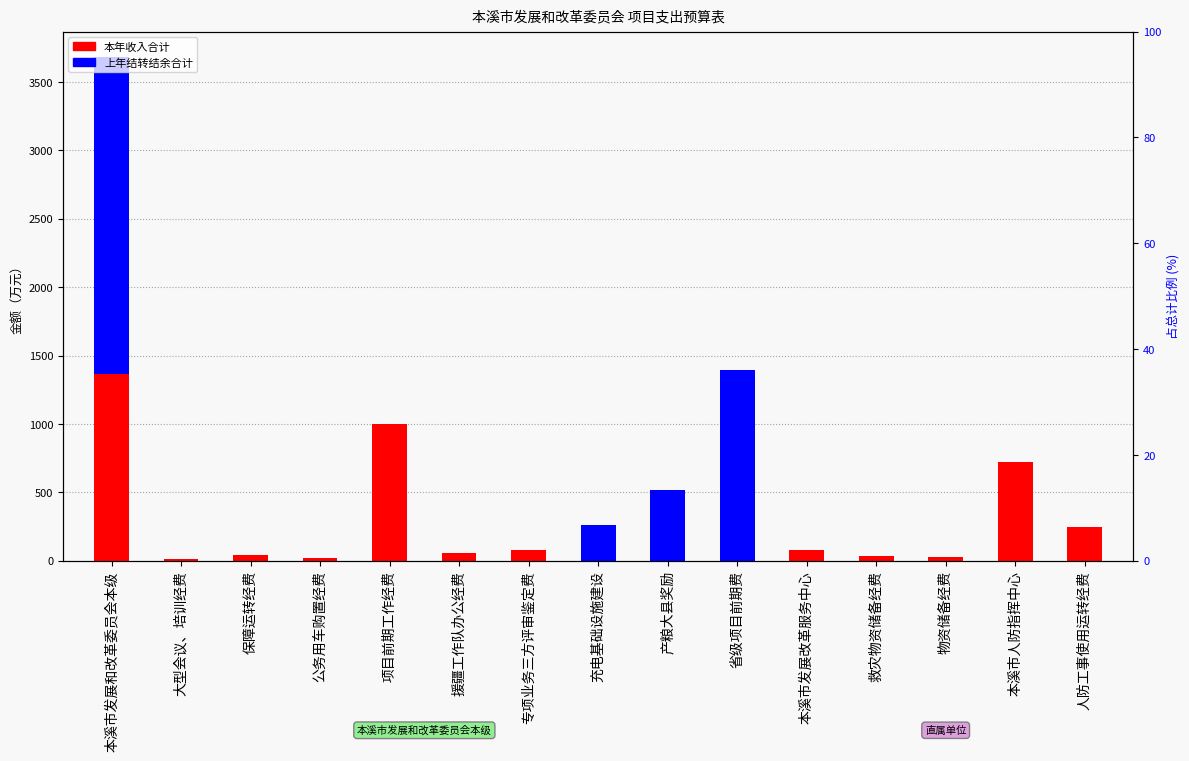

Rank the series at 物资储备经费 from highest to lowest value.

本年收入合计, 上年结转结余合计